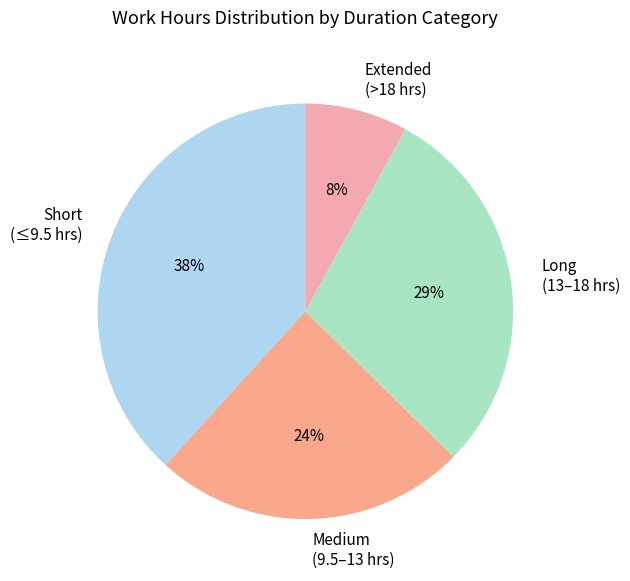

Which has a higher value, Short (≤9.5 hrs) or Long (13–18 hrs)?

Short (≤9.5 hrs)